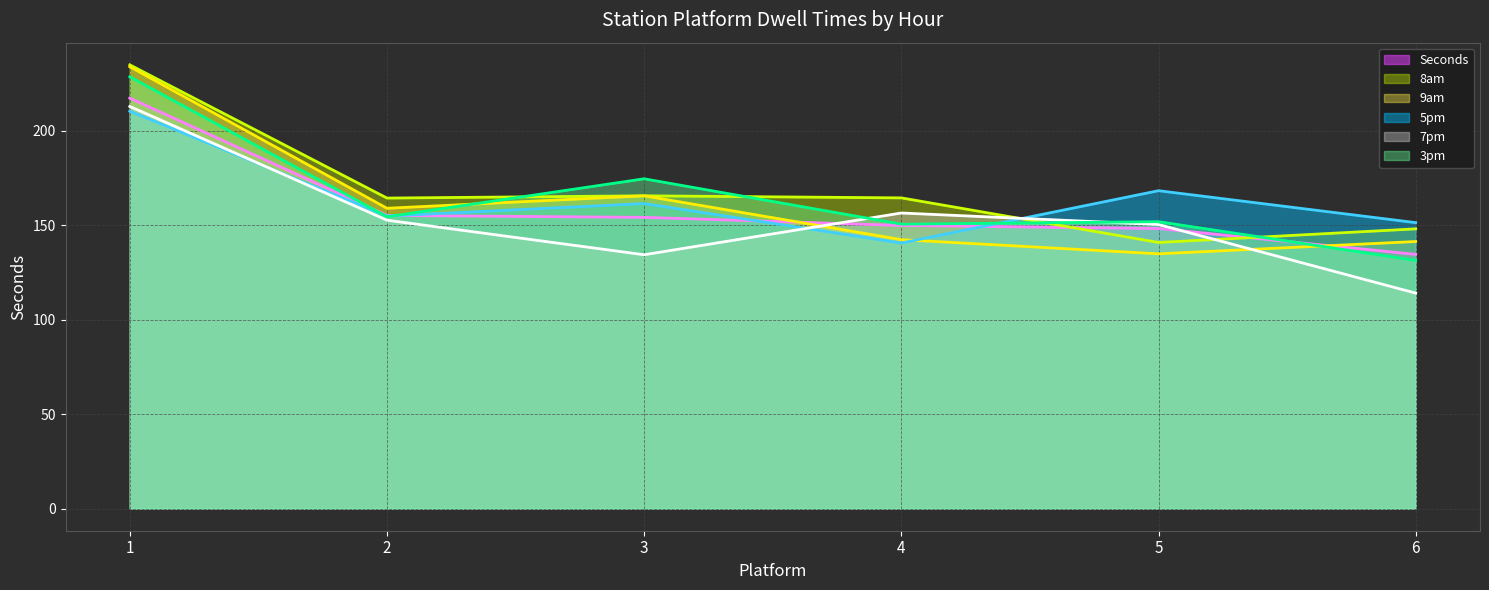

What is the difference between the 3pm line values at 2 and 1?

74.1